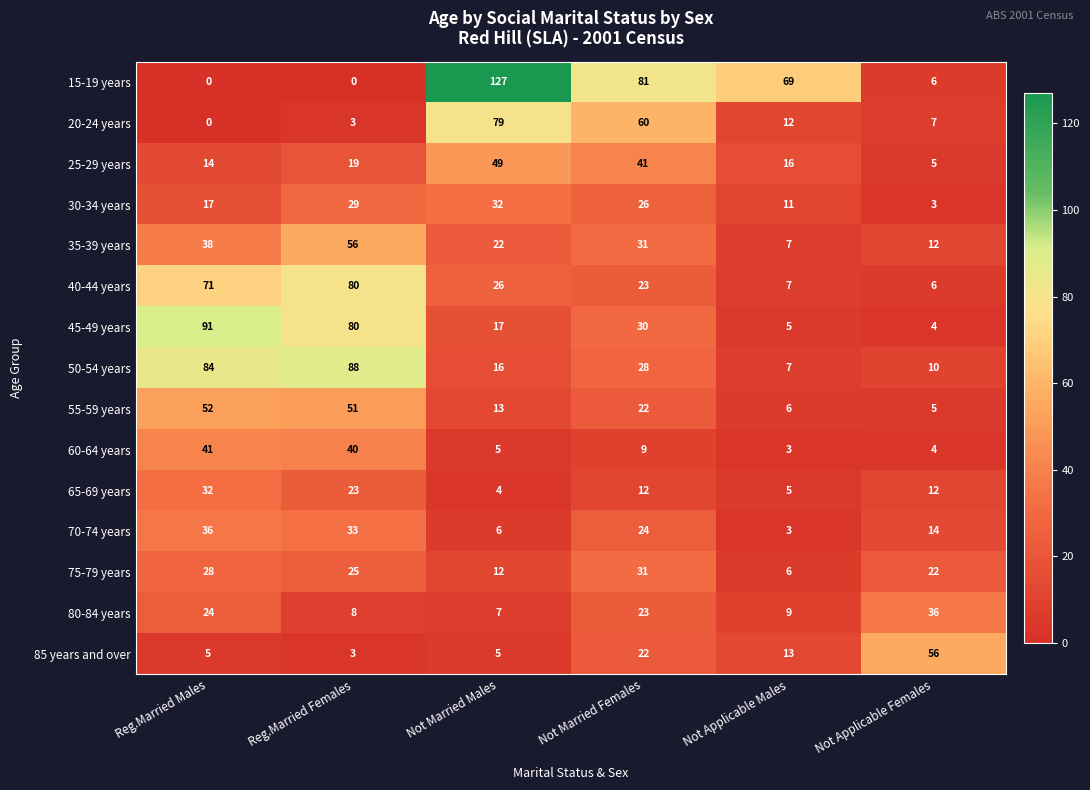

Is it true that 40-44 years equals 4 at Not Applicable Females?

False